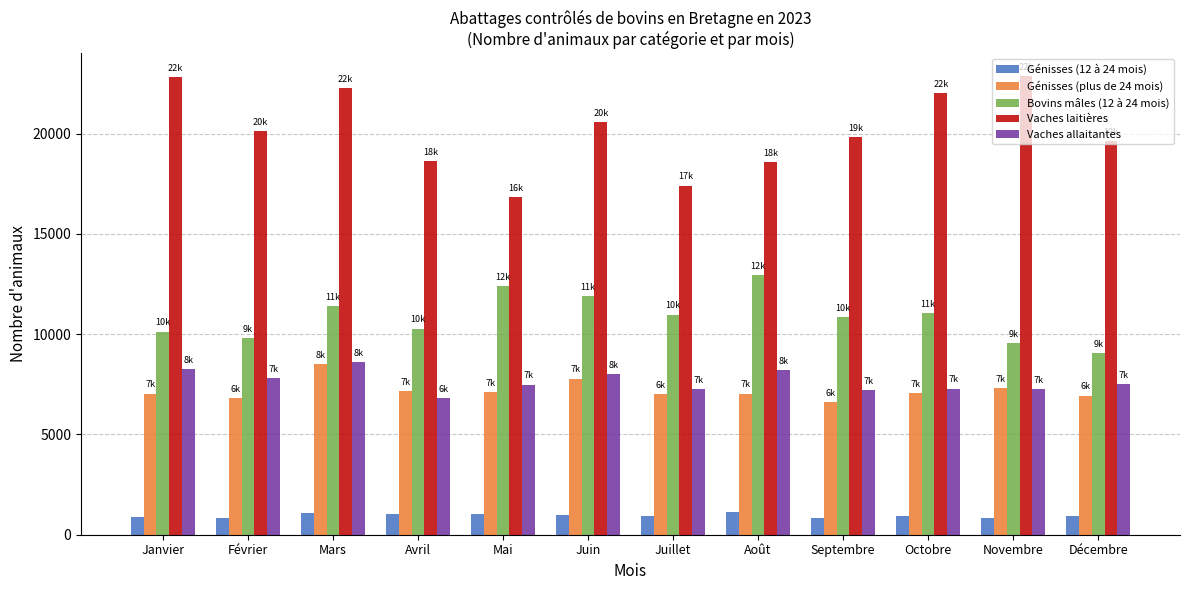

What is the label of the 12th bar from the left?

Décembre